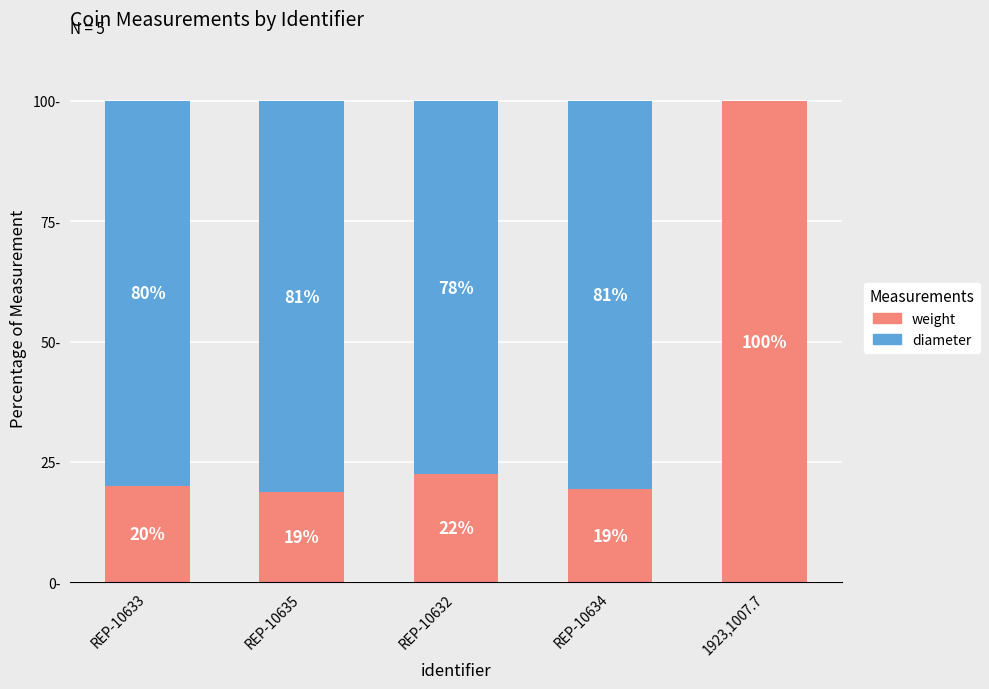

Which category has the highest value in the weight series?

1923,1007.7